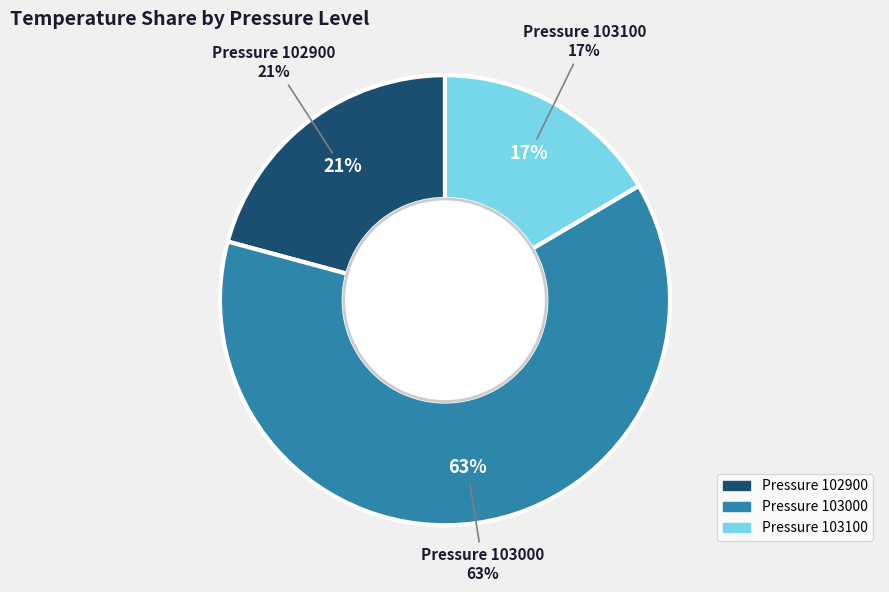

True or false: 4 accounts for 1% of the total.

False